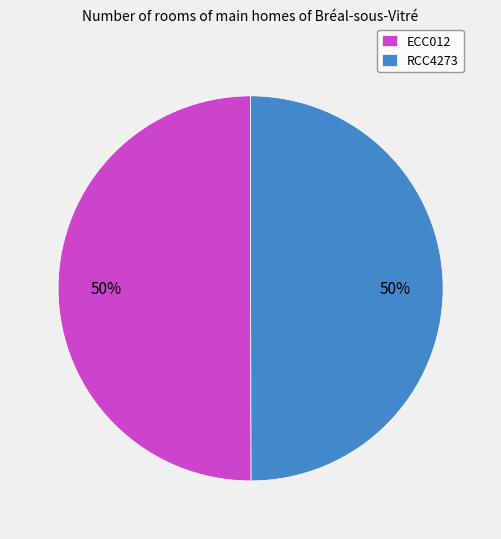

To the nearest percent, what is the average slice percentage?

50%